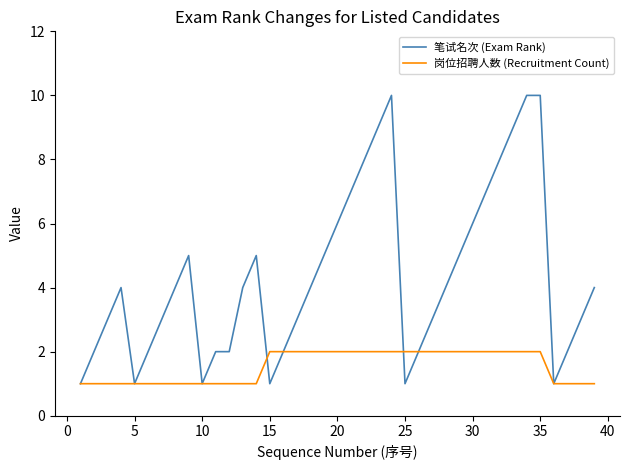

Reading left to right, list all the values displayed in this chart.

笔试名次 (Exam Rank): 1	2	3	4	1	2	3	4	5	1	2	2	4	5	1	2	3	4	5	6	7	8	9	10	1	2	3	4	5	6	7	8	9	10	10	1	2	3	4
岗位招聘人数 (Recruitment Count): 1	1	1	1	1	1	1	1	1	1	1	1	1	1	2	2	2	2	2	2	2	2	2	2	2	2	2	2	2	2	2	2	2	2	2	1	1	1	1